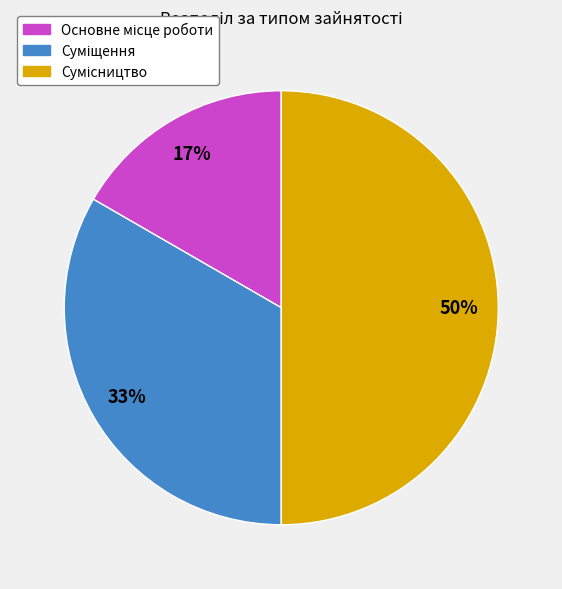

To the nearest percent, what is the difference between the largest and smallest slice percentages?

33%